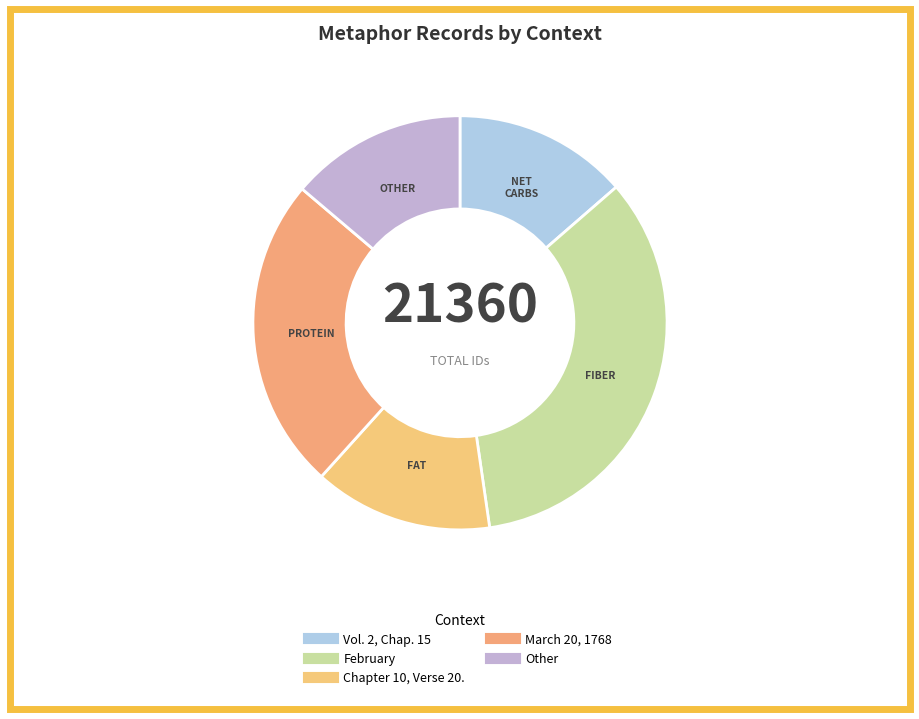

How many segments does this pie chart have?

5